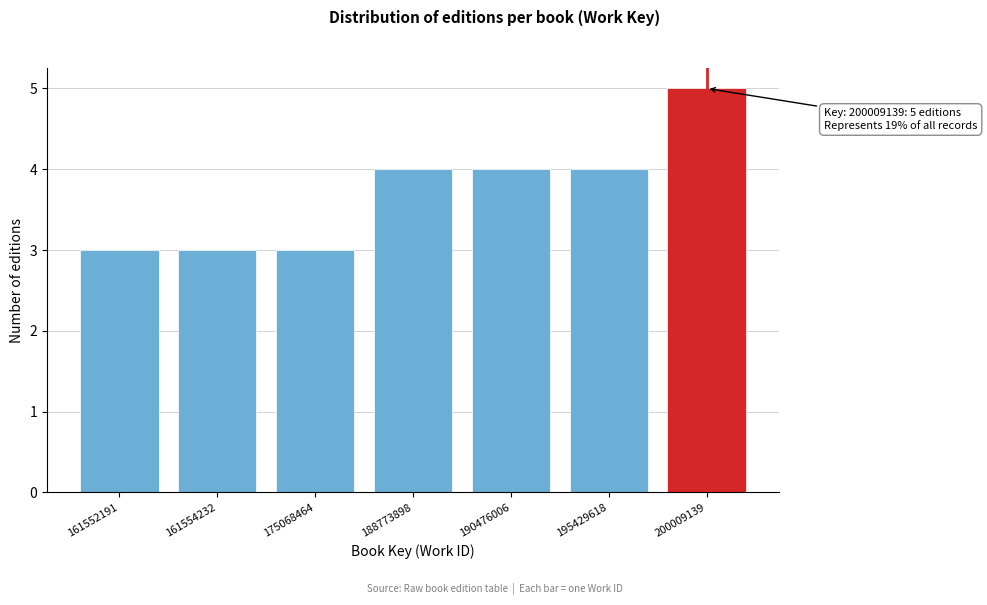

Reading left to right, extract all data points from this chart.

3	3	3	4	4	4	5